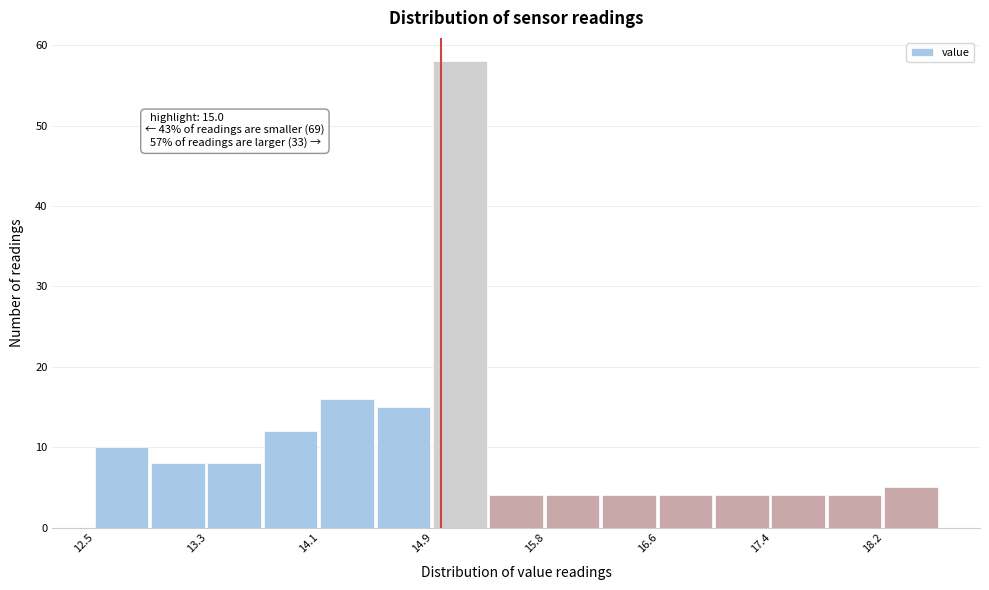

Which range on the x-axis has the tallest bar?

14.9 to 15.3